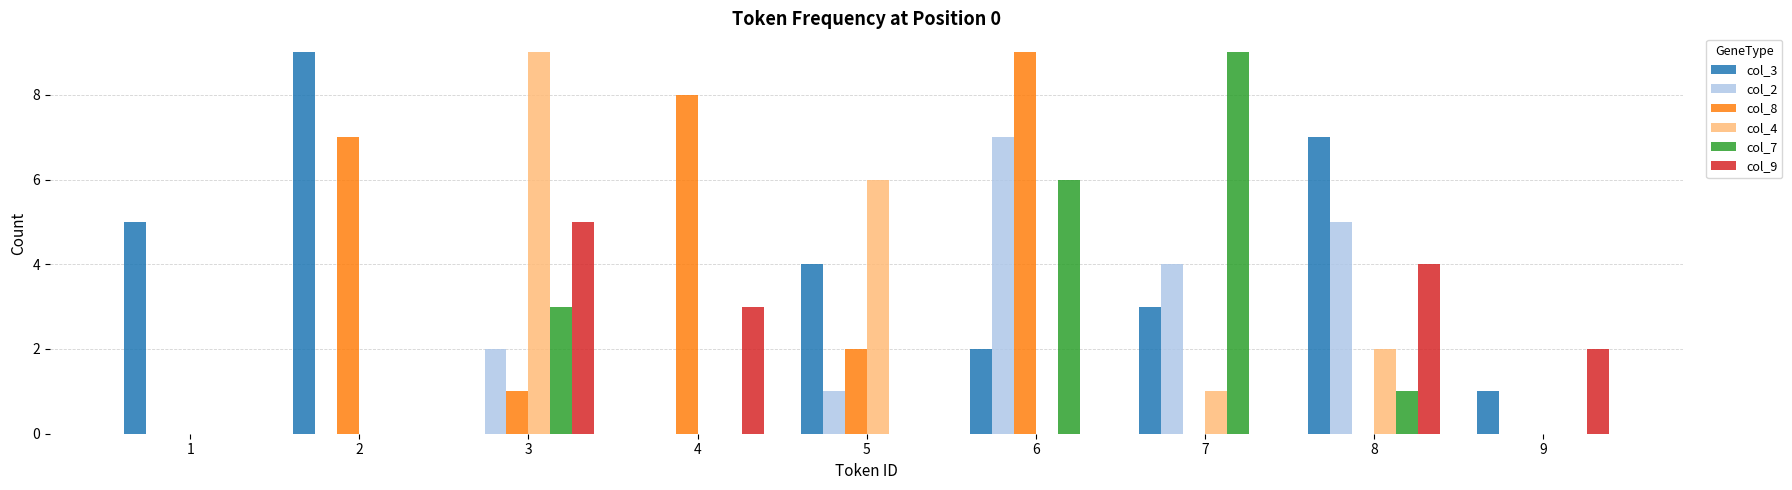

What is the maximum value shown in the chart?

9